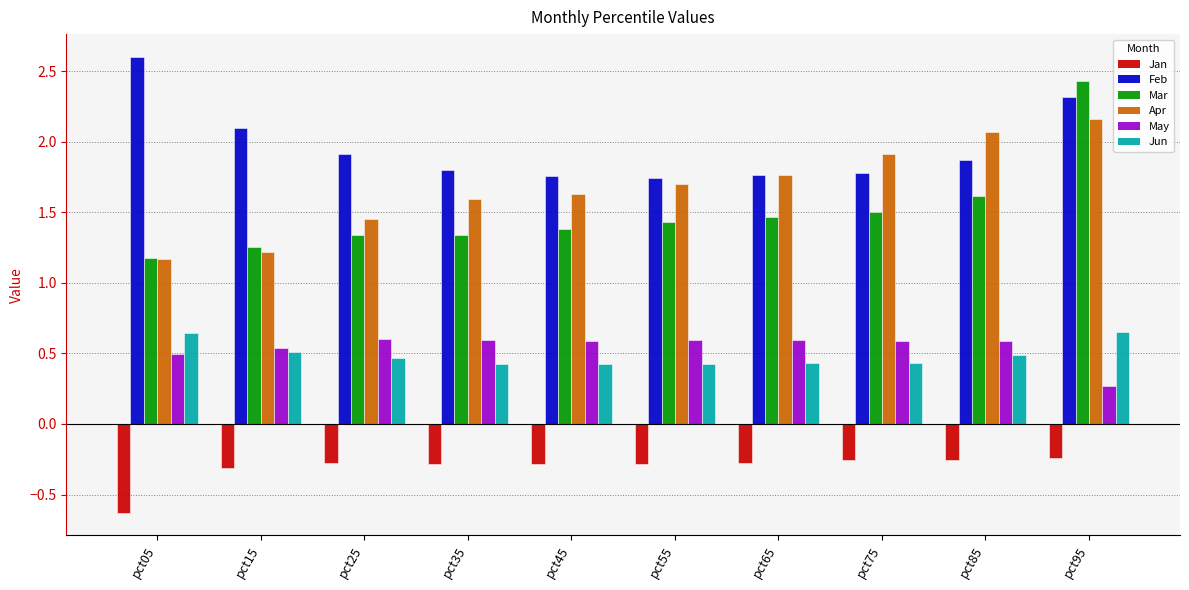

Is the value of Jan at pct15 greater than the value of Mar at pct35?

No